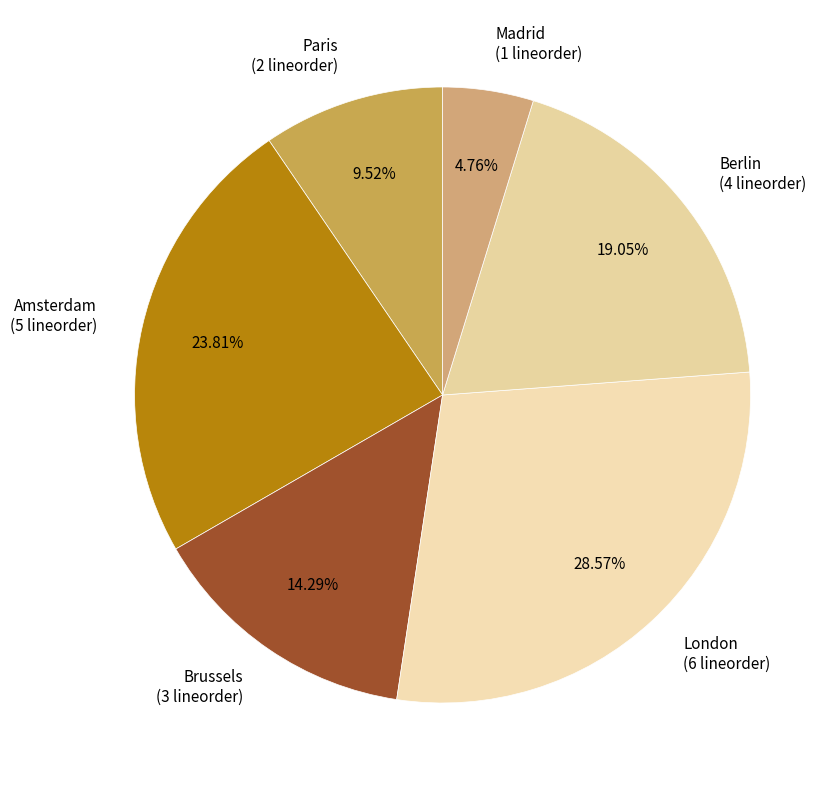

Count the number of slices in the pie.

6